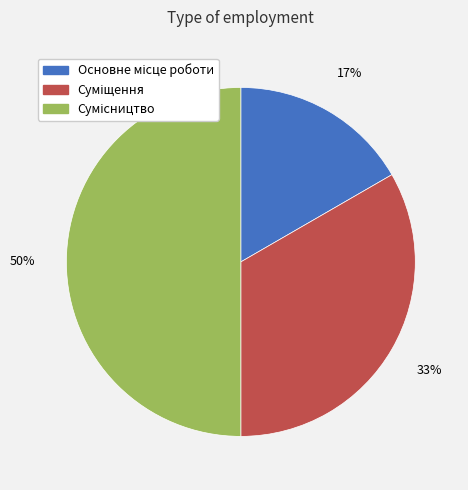

To the nearest percent, what is the average slice percentage?

33%